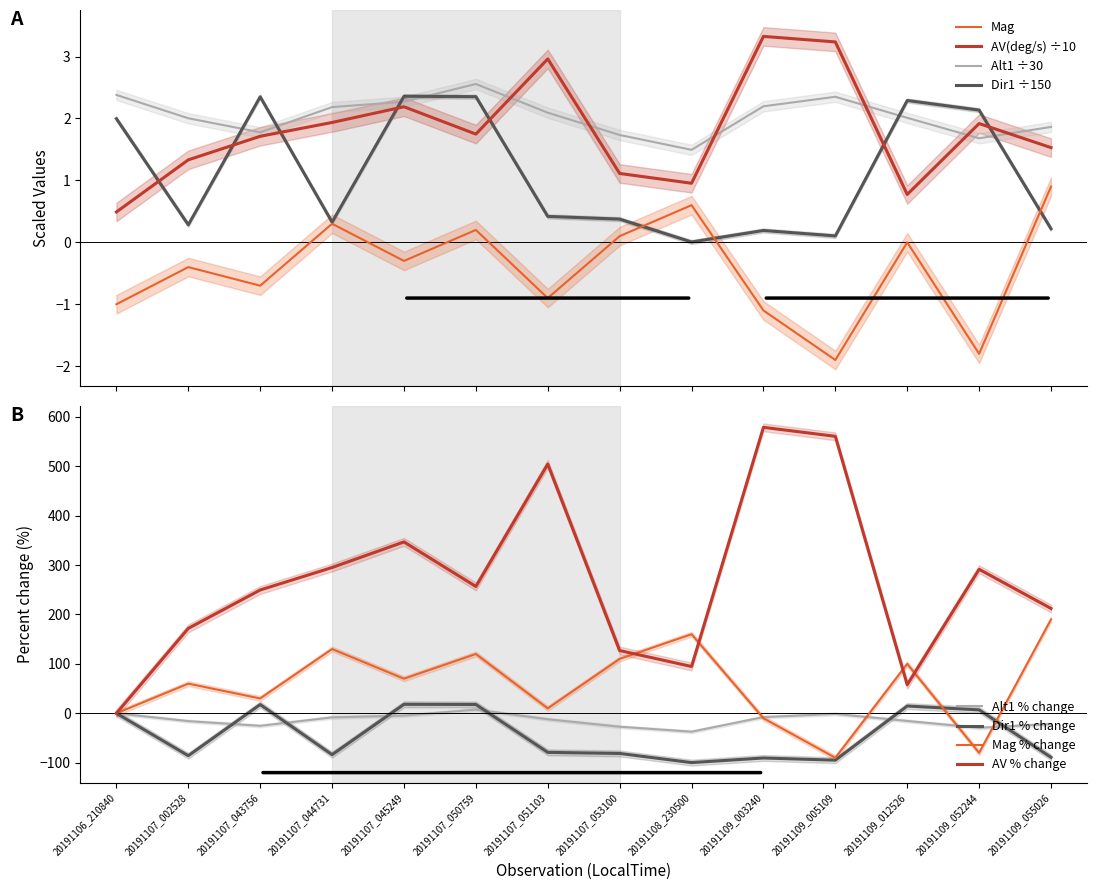

What is the value of the Alt1 point at the 3rd from the left?

1.8